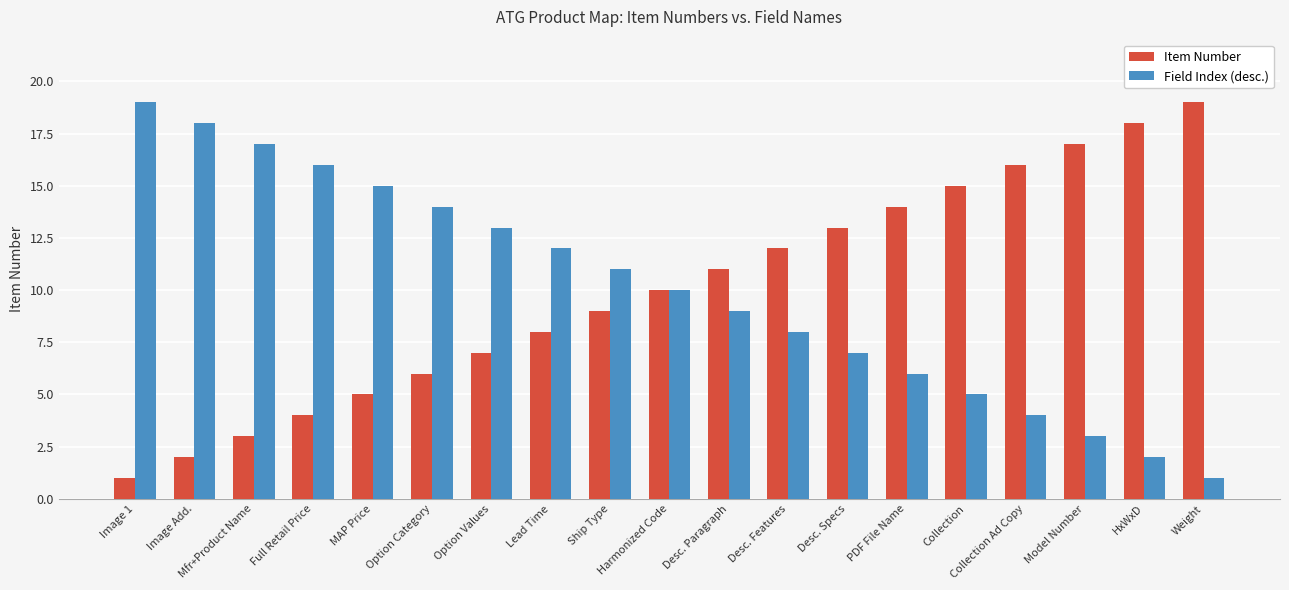

Reading left to right, what are all the values shown in this chart?

Item Number: Image 1=1	Image Add.=2	Mfr+Product Name=3	Full Retail Price=4	MAP Price=5	Option Category=6	Option Values=7	Lead Time=8	Ship Type=9	Harmonized Code=10	Desc. Paragraph=11	Desc. Features=12	Desc. Specs=13	PDF File Name=14	Collection=15	Collection Ad Copy=16	Model Number=17	HxWxD=18	Weight=19
Field Index (desc.): Image 1=19	Image Add.=18	Mfr+Product Name=17	Full Retail Price=16	MAP Price=15	Option Category=14	Option Values=13	Lead Time=12	Ship Type=11	Harmonized Code=10	Desc. Paragraph=9	Desc. Features=8	Desc. Specs=7	PDF File Name=6	Collection=5	Collection Ad Copy=4	Model Number=3	HxWxD=2	Weight=1